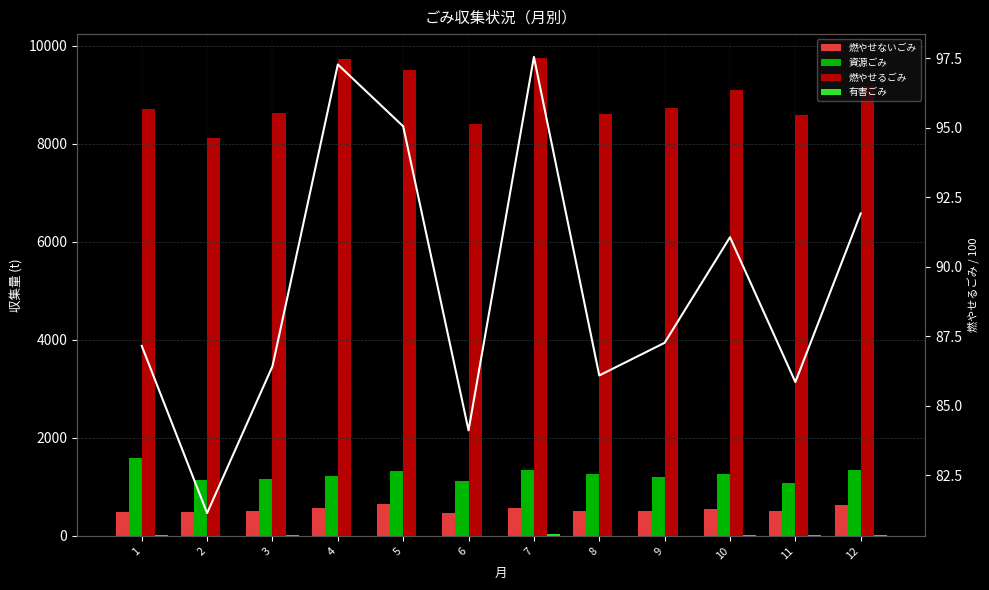

What is the sum of all 資源ごみ values?

15070.7